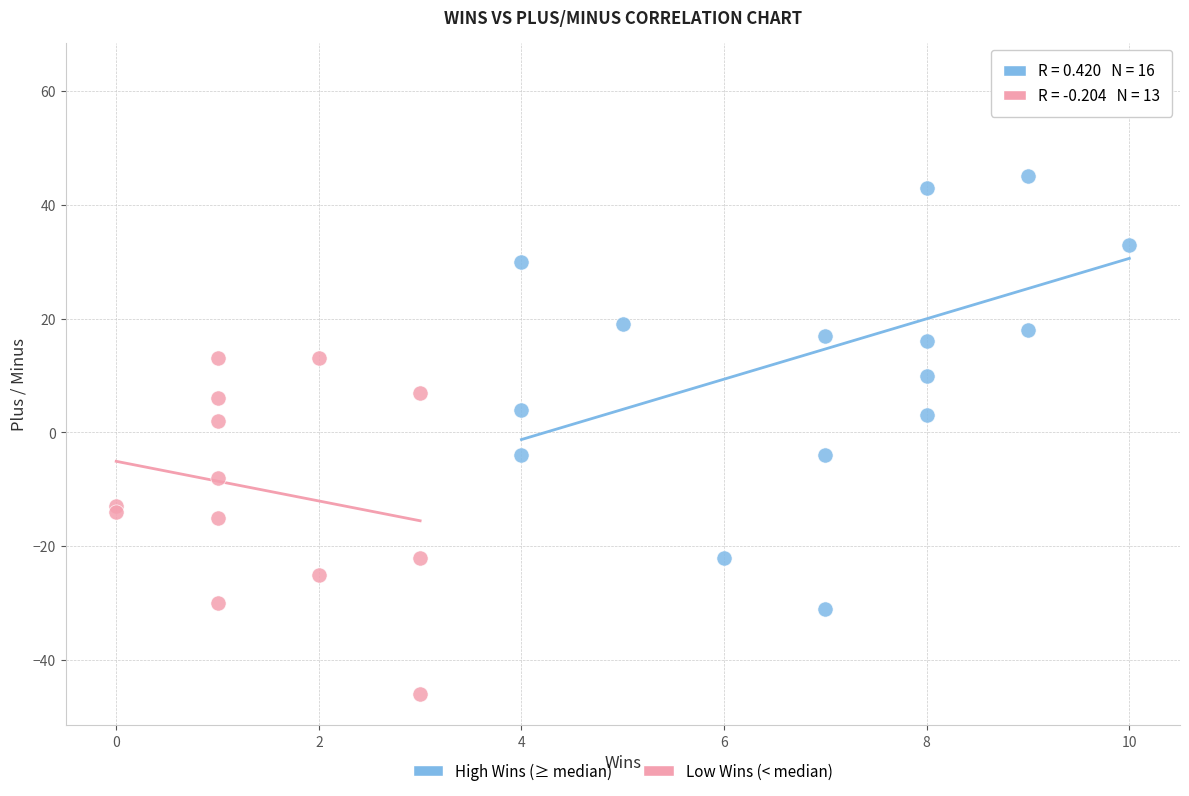

Which series reaches the maximum Y coordinate?

High Wins (≥ median)